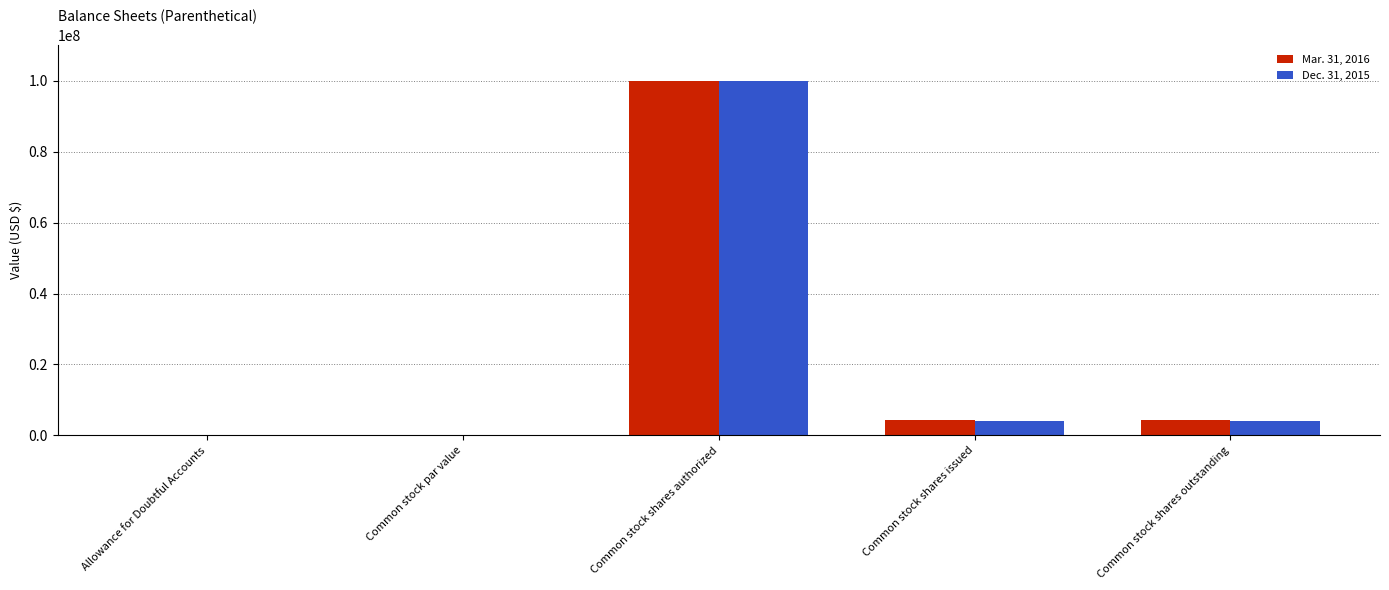

Which category has the highest value across all series?

Common stock shares authorized